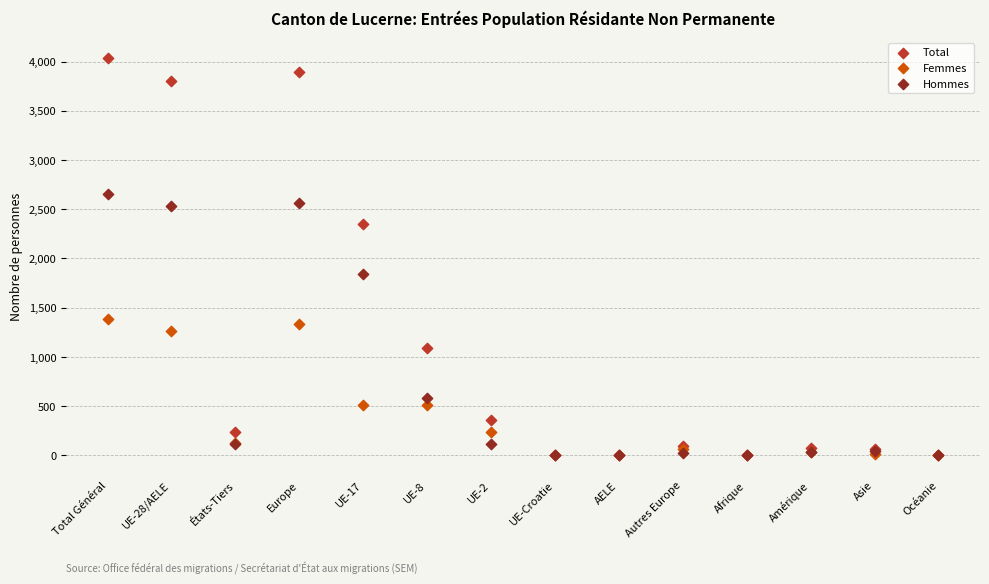

In the Total series, what Y value is closest to 2020?

2353